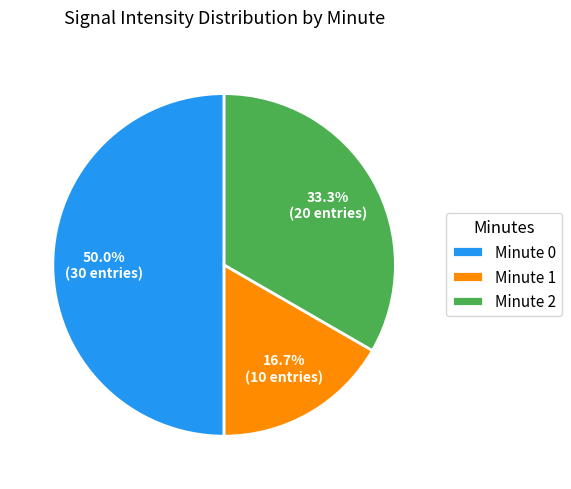

Is the sum of Minute 1 and Minute 0 greater than half?

Yes